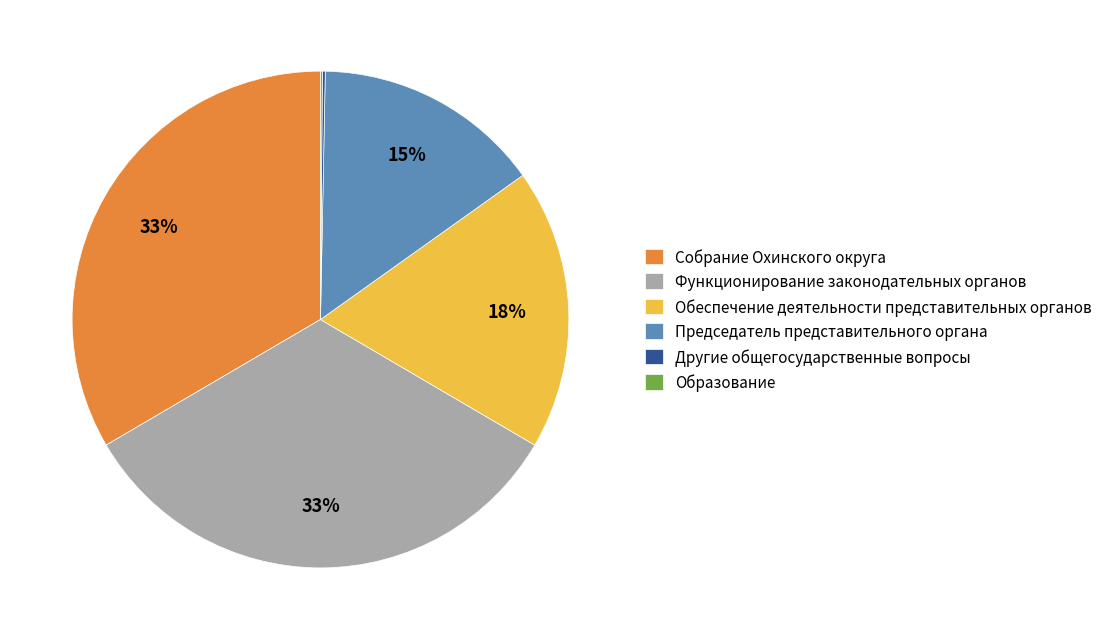

True or false: Обеспечение деятельности представительных органов accounts for 18% of the total.

True